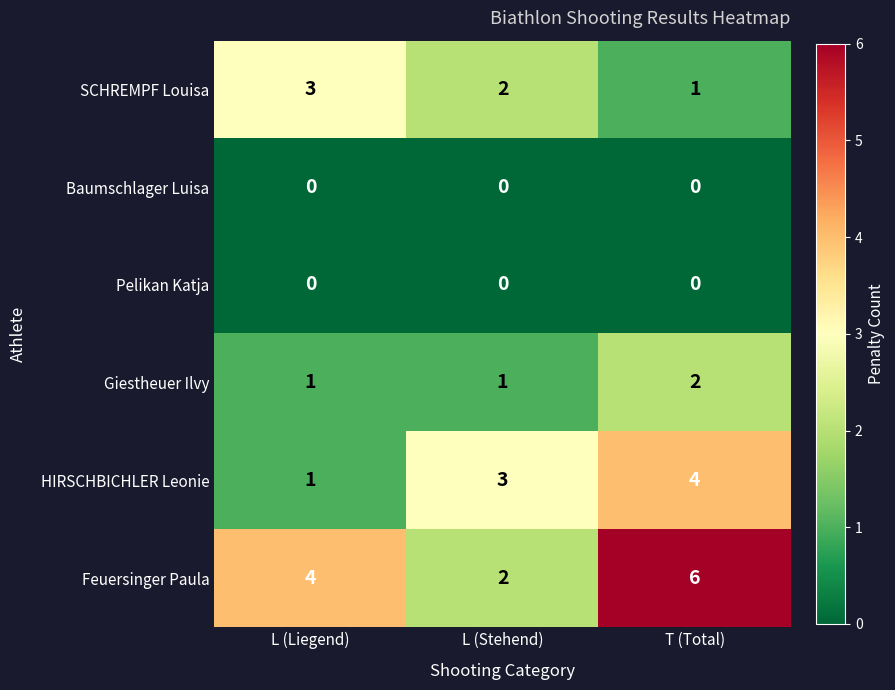

Where is Feuersinger Paula nearest to the value 4?

L (Liegend)